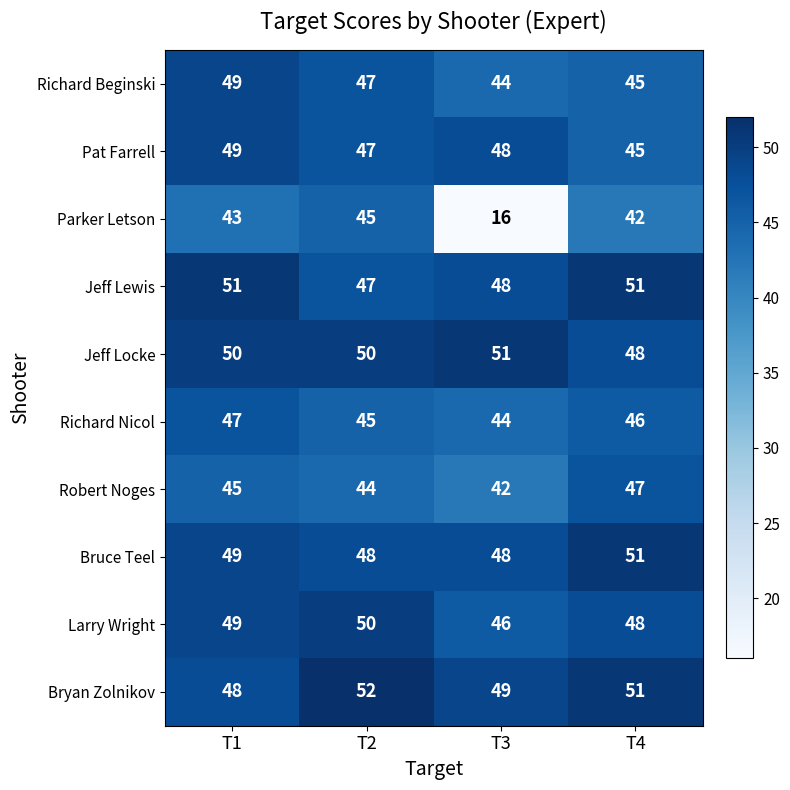

True or false: Pat Farrell has a value of 27 at T3.

False